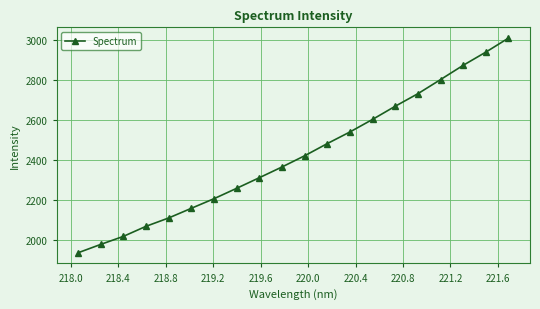

How many values are below 2420?

10